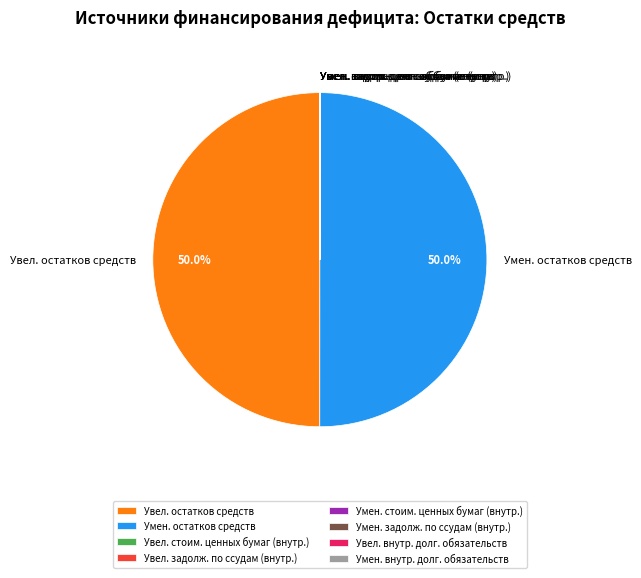

Rank the categories by value from lowest to highest.

Увеличение стоимости ценных бумаг, Увеличение задолженности по ссудам, Уменьшение стоимости ценных бумаг, Уменьшение задолженности по ссудам, Увеличение внутренних долговых обязательств, Уменьшение внутренних долговых обязательств, увеличение остатков средств, всего, уменьшение остатков средств, всего